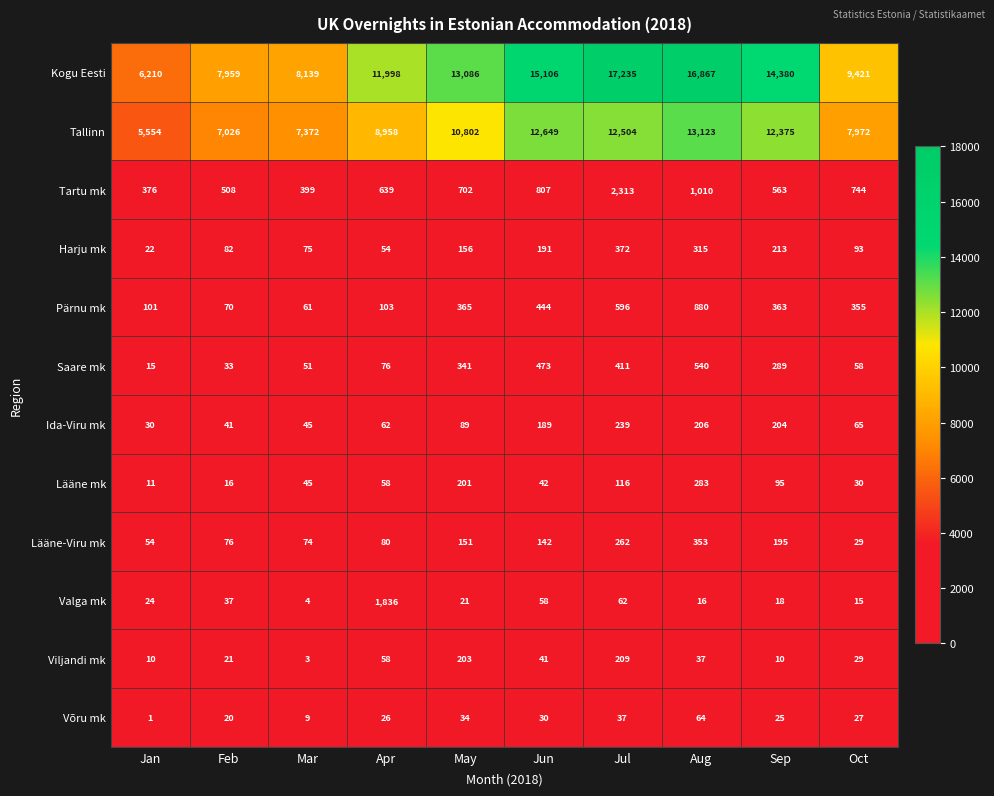

What is the average value of the Valga mk series?

209